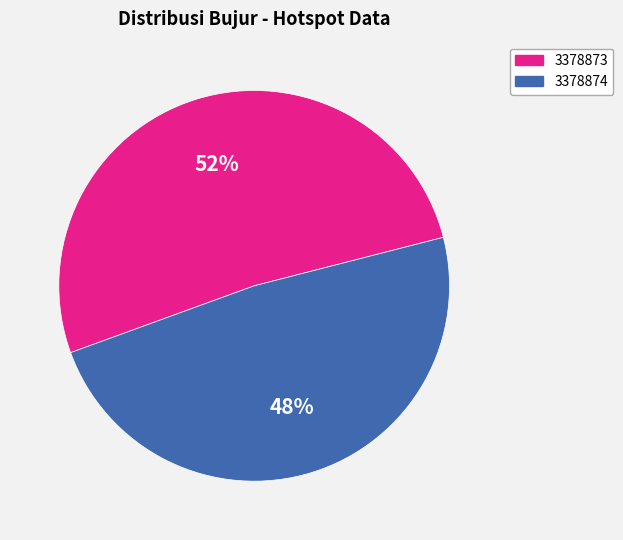

Is it true that 3378873 is 52% of the pie?

True